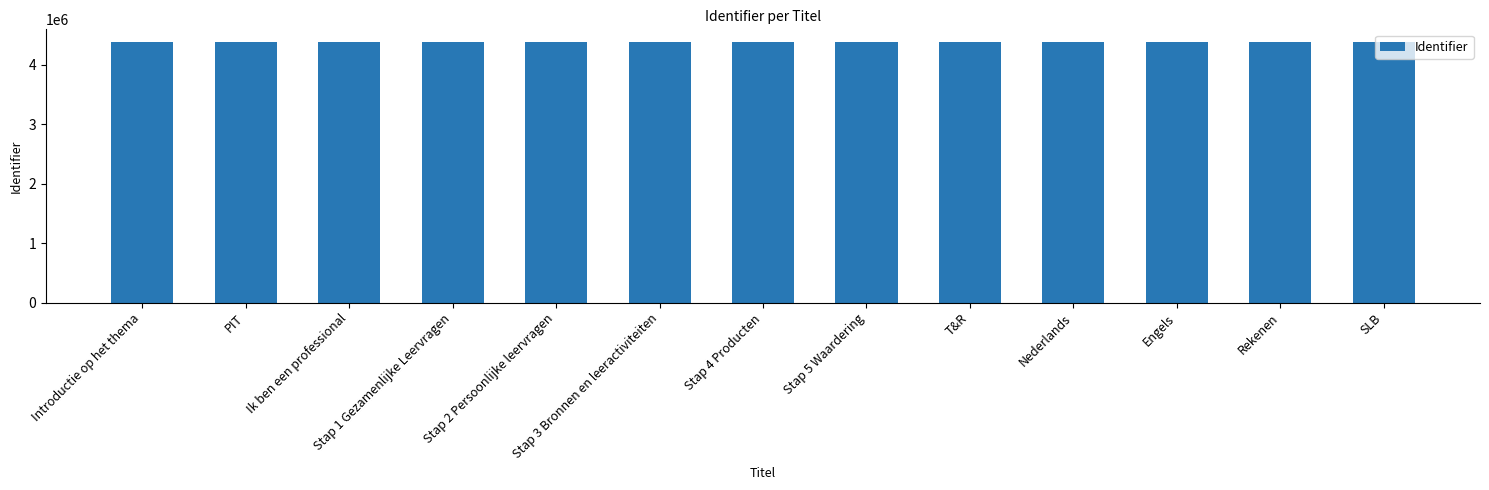

What position from the right is Introductie op het thema?

13